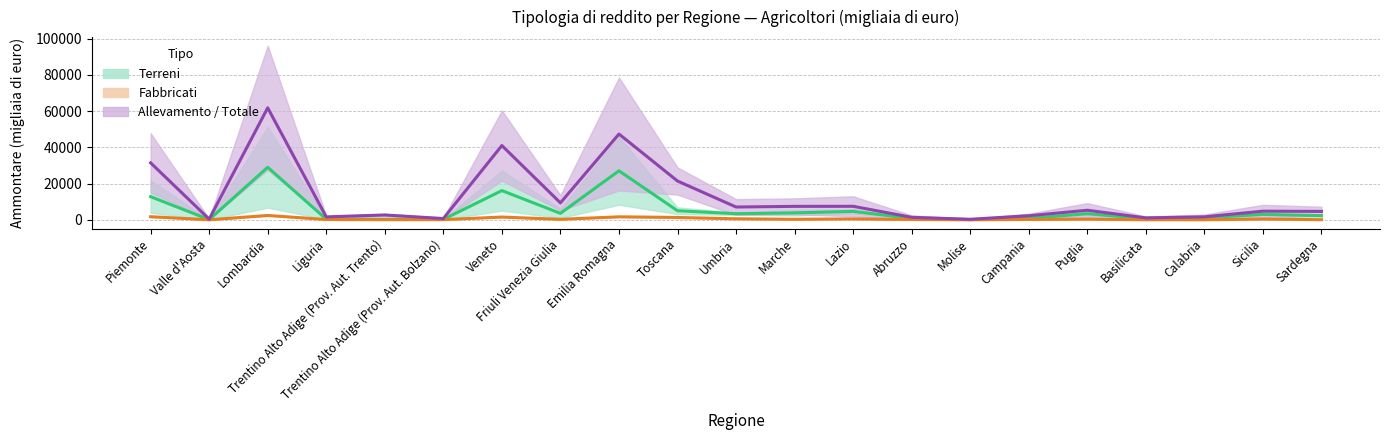

What is the minimum value shown in the chart?

13.5